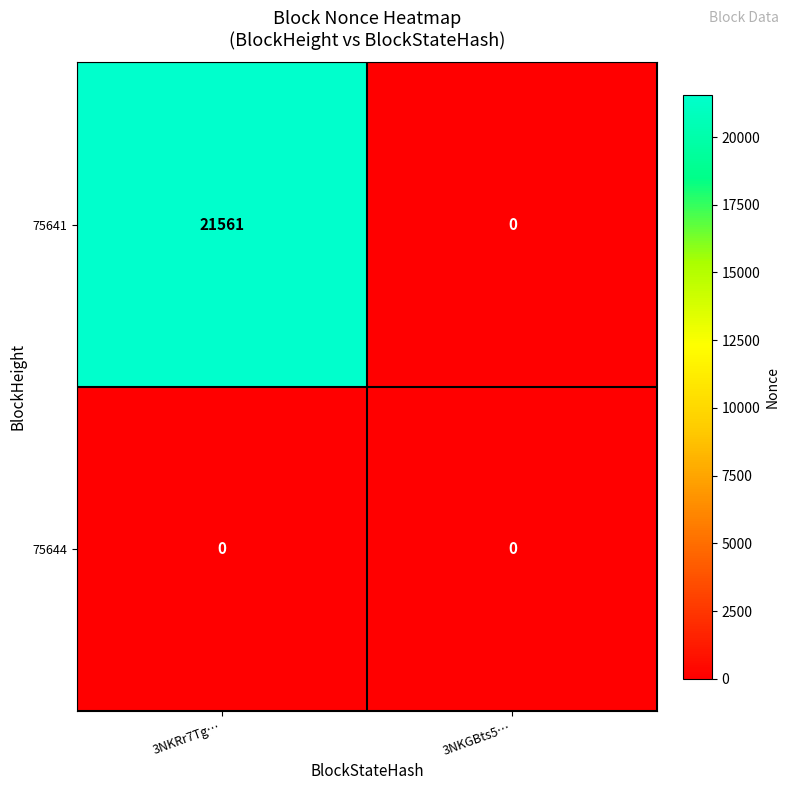

How many data points does each series have?

2